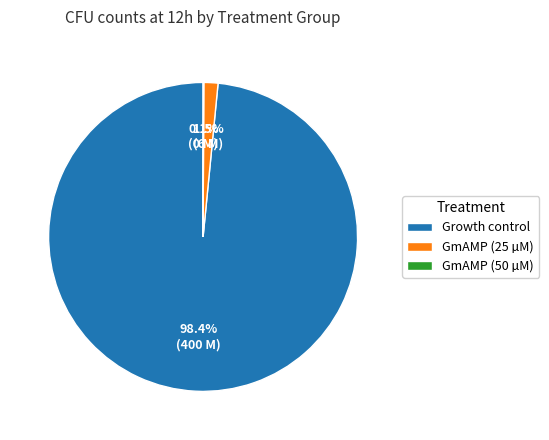

What is the total percentage of Growth control and GmAMP (25 µM)?

99.9%